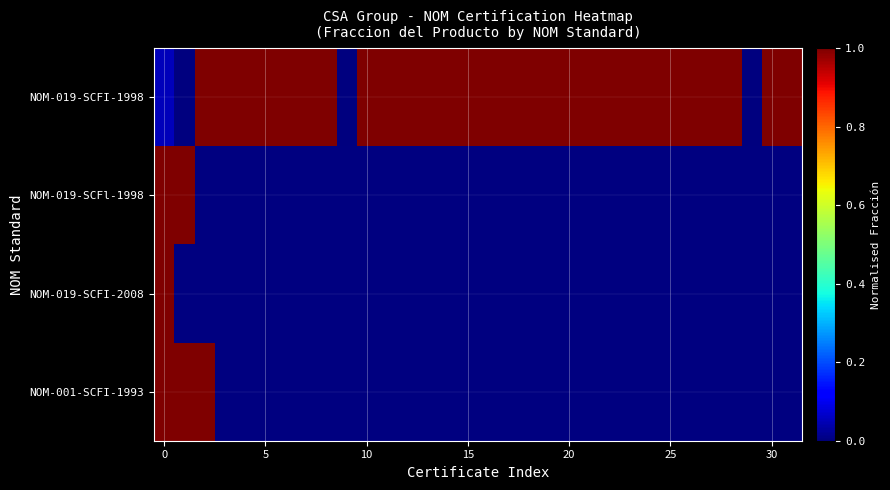

Rank the series by their maximum value, from lowest to highest.

NOM-019-SCFI-1998, NOM-019-SCFl-1998, NOM-019-SCFI-2008, NOM-001-SCFI-1993